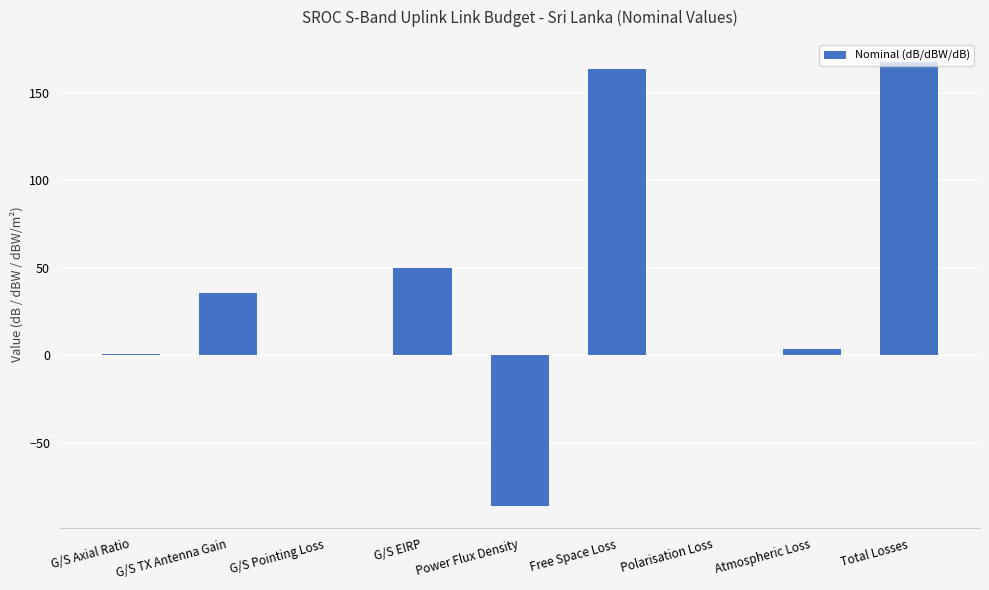

The chart shows a value of 225.4 at Total Losses. True or false?

False